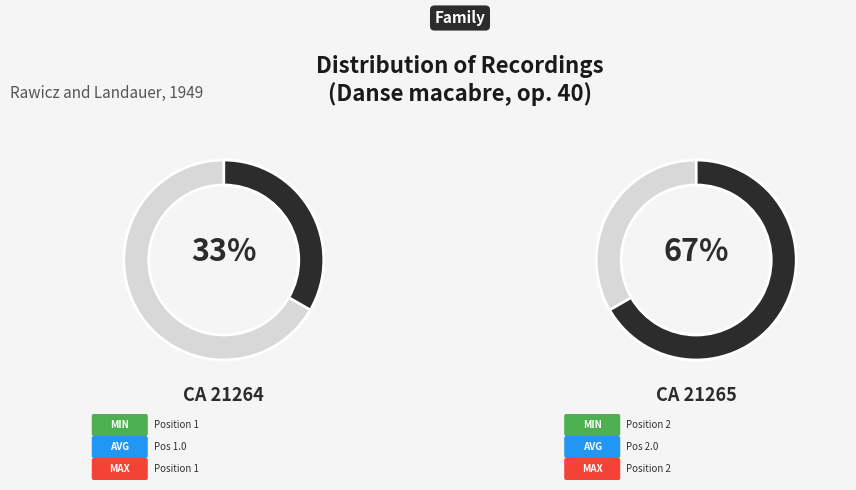

To the nearest percent, what percentage of the pie is CA 21264?

33%